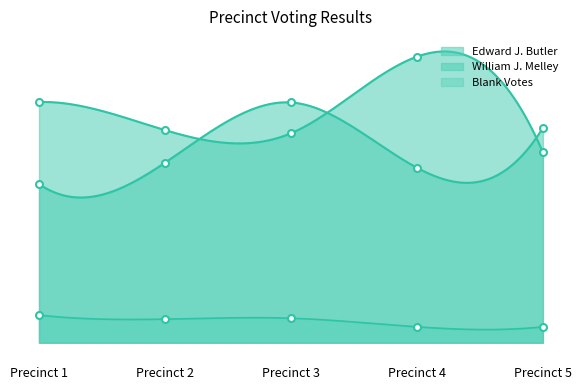

Rank the series at Precinct 3 from lowest to highest value.

Blank Votes, Edward J. Butler, William J. Melley